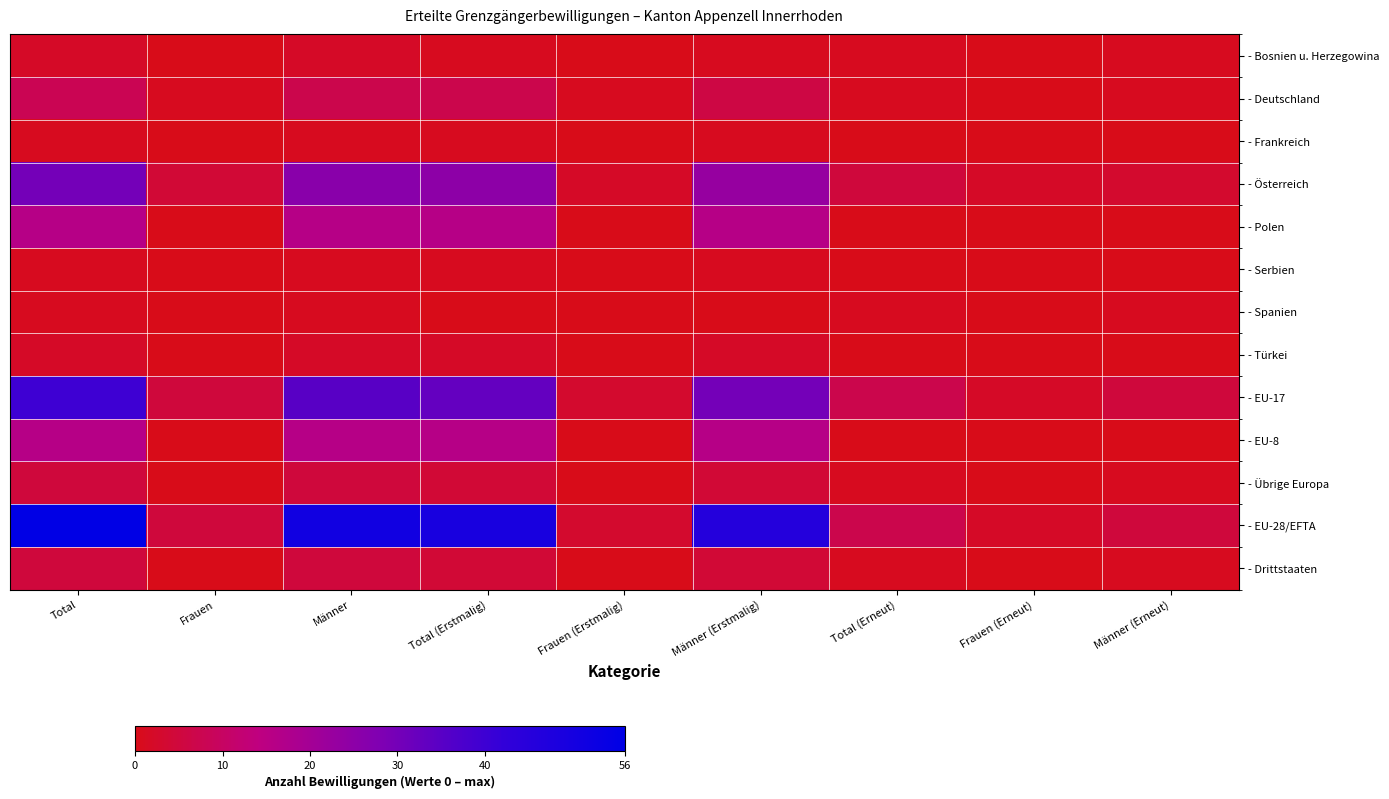

Reading left to right, transcribe all the data shown in this chart.

- Bosnien u. Herzegowina: Total=2	Frauen=0	Männer=2	Total (Erstmalig)=1	Frauen (Erstmalig)=0	Männer (Erstmalig)=1	Total (Erneut)=1	Frauen (Erneut)=0	Männer (Erneut)=1
- Deutschland: Total=8	Frauen=1	Männer=7	Total (Erstmalig)=7	Frauen (Erstmalig)=1	Männer (Erstmalig)=6	Total (Erneut)=1	Frauen (Erneut)=0	Männer (Erneut)=1
- Frankreich: Total=1	Frauen=0	Männer=1	Total (Erstmalig)=1	Frauen (Erstmalig)=0	Männer (Erstmalig)=1	Total (Erneut)=0	Frauen (Erneut)=0	Männer (Erneut)=0
- Österreich: Total=30	Frauen=4	Männer=26	Total (Erstmalig)=25	Frauen (Erstmalig)=2	Männer (Erstmalig)=23	Total (Erneut)=5	Frauen (Erneut)=2	Männer (Erneut)=3
- Polen: Total=16	Frauen=0	Männer=16	Total (Erstmalig)=16	Frauen (Erstmalig)=0	Männer (Erstmalig)=16	Total (Erneut)=0	Frauen (Erneut)=0	Männer (Erneut)=0
- Serbien: Total=1	Frauen=0	Männer=1	Total (Erstmalig)=1	Frauen (Erstmalig)=0	Männer (Erstmalig)=1	Total (Erneut)=0	Frauen (Erneut)=0	Männer (Erneut)=0
- Spanien: Total=1	Frauen=0	Männer=1	Total (Erstmalig)=0	Frauen (Erstmalig)=0	Männer (Erstmalig)=0	Total (Erneut)=1	Frauen (Erneut)=0	Männer (Erneut)=1
- Türkei: Total=2	Frauen=0	Männer=2	Total (Erstmalig)=2	Frauen (Erstmalig)=0	Männer (Erstmalig)=2	Total (Erneut)=0	Frauen (Erneut)=0	Männer (Erneut)=0
- EU-17: Total=40	Frauen=5	Männer=35	Total (Erstmalig)=33	Frauen (Erstmalig)=3	Männer (Erstmalig)=30	Total (Erneut)=7	Frauen (Erneut)=2	Männer (Erneut)=5
- EU-8: Total=16	Frauen=0	Männer=16	Total (Erstmalig)=16	Frauen (Erstmalig)=0	Männer (Erstmalig)=16	Total (Erneut)=0	Frauen (Erneut)=0	Männer (Erneut)=0
- Übrige Europa: Total=5	Frauen=0	Männer=5	Total (Erstmalig)=4	Frauen (Erstmalig)=0	Männer (Erstmalig)=4	Total (Erneut)=1	Frauen (Erneut)=0	Männer (Erneut)=1
- EU-28/EFTA: Total=56	Frauen=5	Männer=51	Total (Erstmalig)=49	Frauen (Erstmalig)=3	Männer (Erstmalig)=46	Total (Erneut)=7	Frauen (Erneut)=2	Männer (Erneut)=5
- Drittstaaten: Total=5	Frauen=0	Männer=5	Total (Erstmalig)=4	Frauen (Erstmalig)=0	Männer (Erstmalig)=4	Total (Erneut)=1	Frauen (Erneut)=0	Männer (Erneut)=1